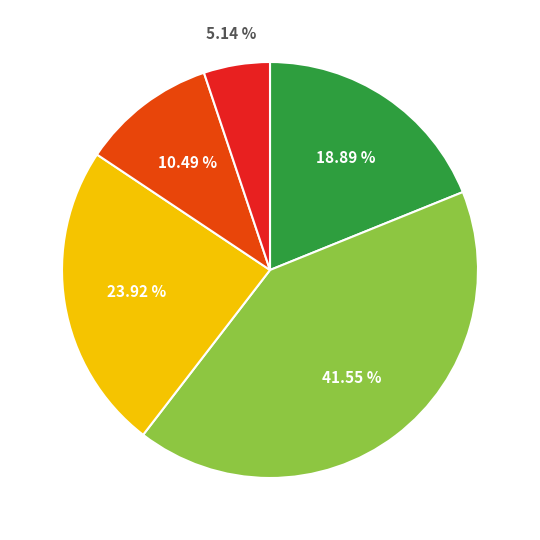

Does any single category account for the majority?

No